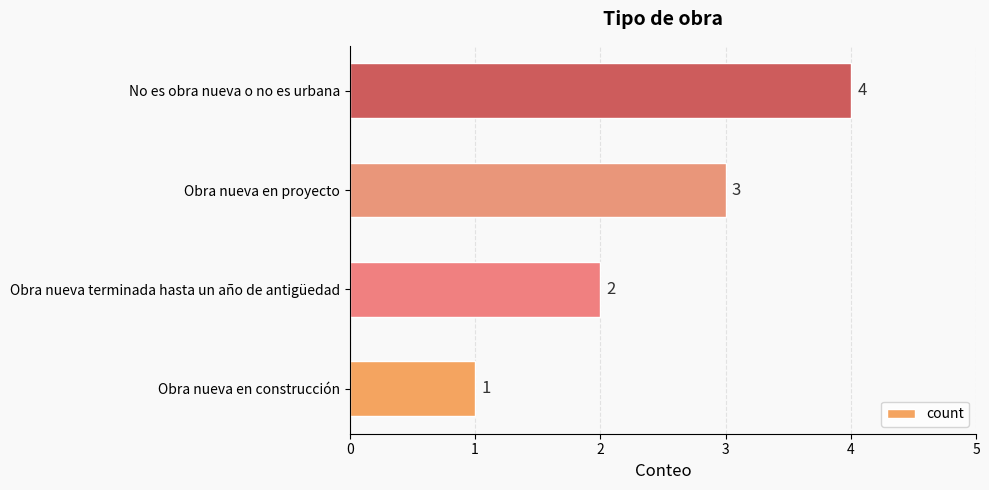

What is the sum of the values at No es obra nueva o no es urbana and Obra nueva en proyecto?

7